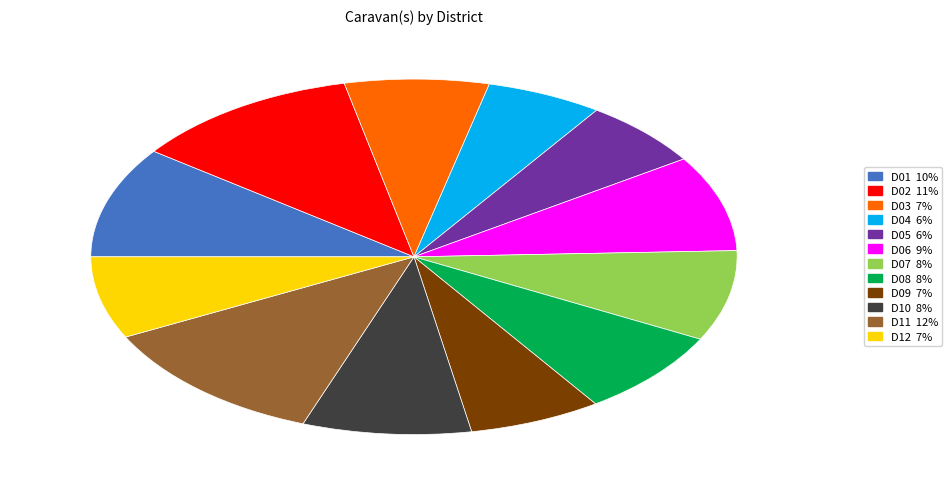

Does D11 represent more than half of the total?

No